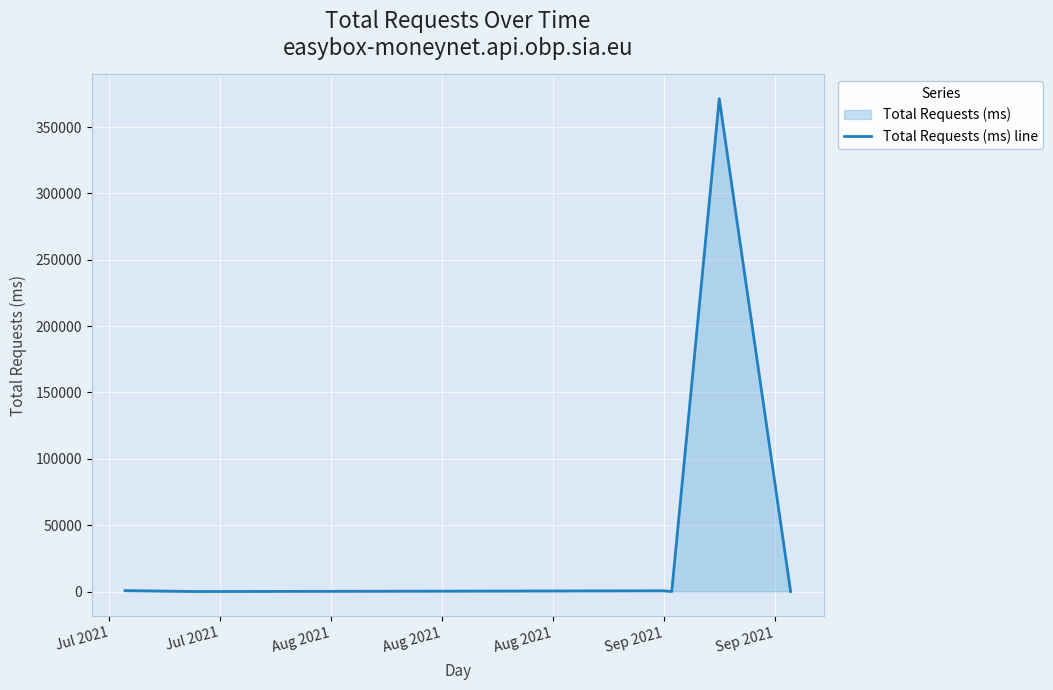

Where is the data nearest to the value 185667?

Jul 2021